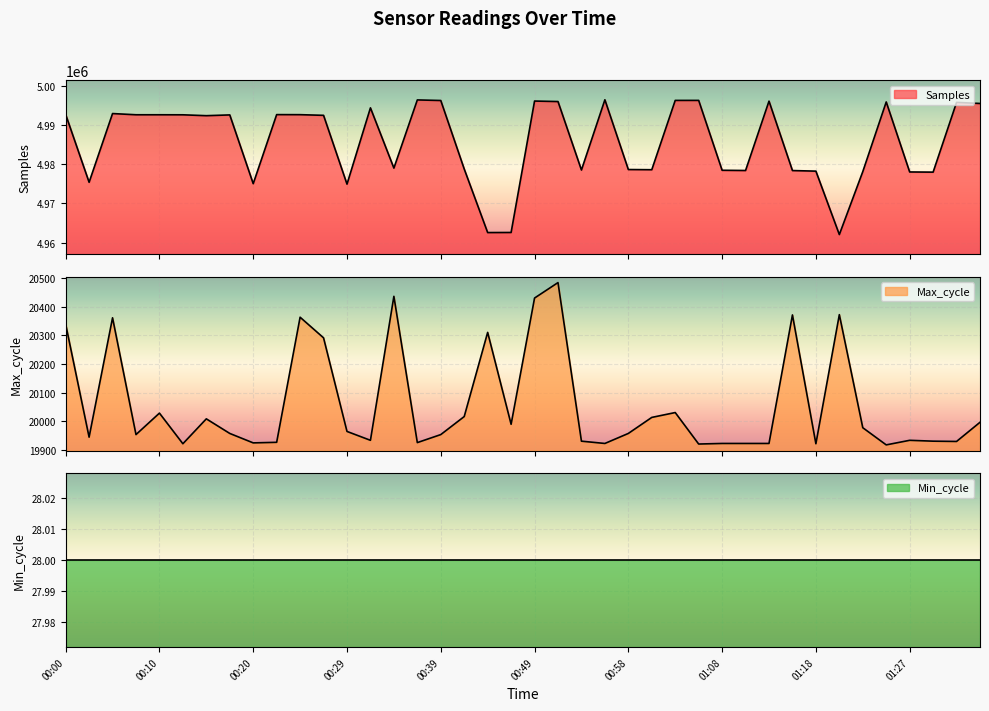

True or false: Max_cycle and Samples intersect in this chart.

False